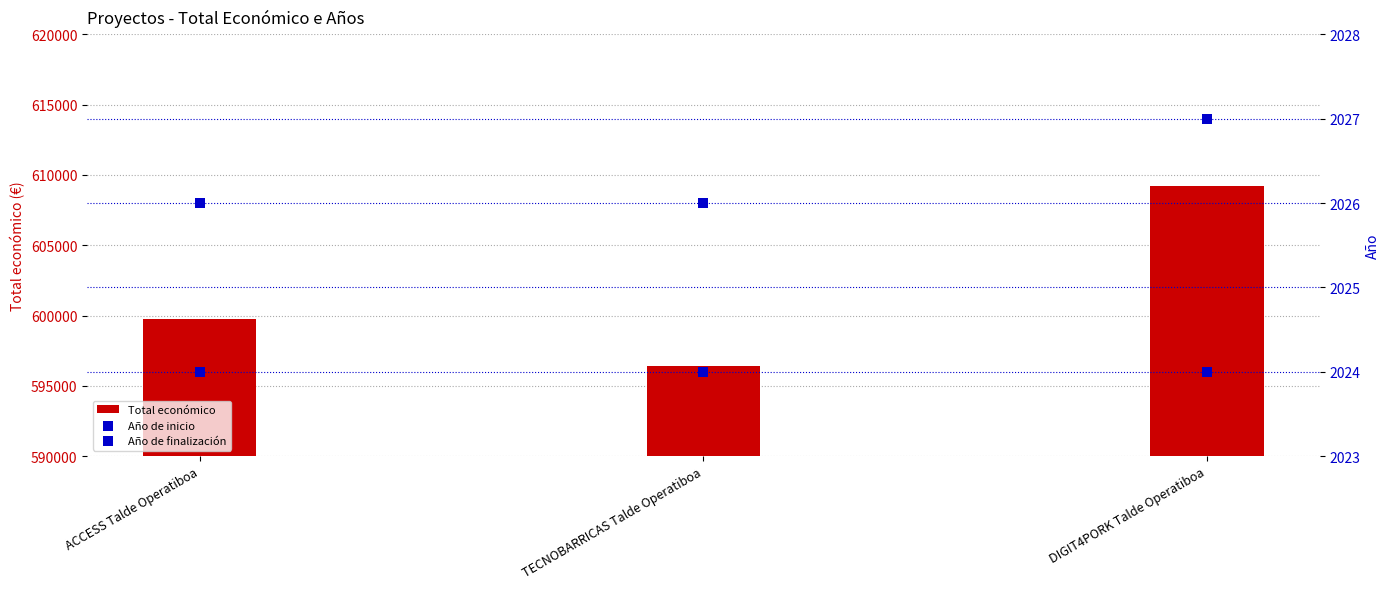

Is the value of Total económico at DIGIT4PORK Talde Operatiboa greater than the value of Año de inicio at ACCESS Talde Operatiboa?

Yes